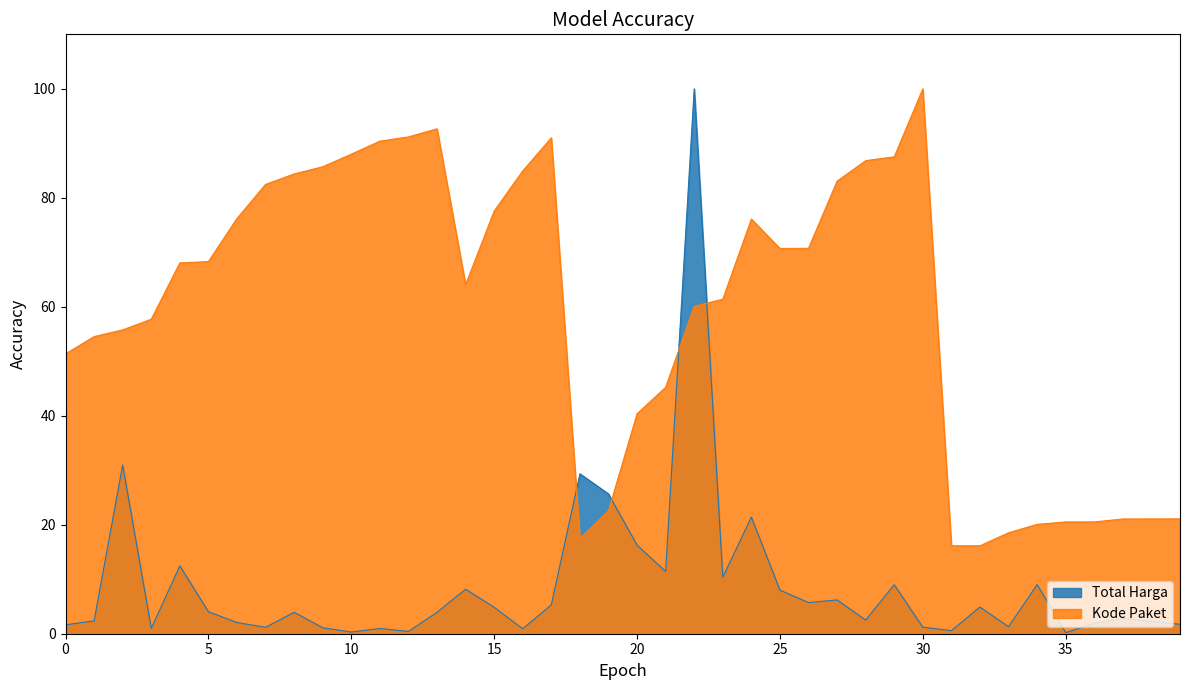

At 2022-11-16, list the series in order from smallest to largest.

Total Harga, Kode Paket